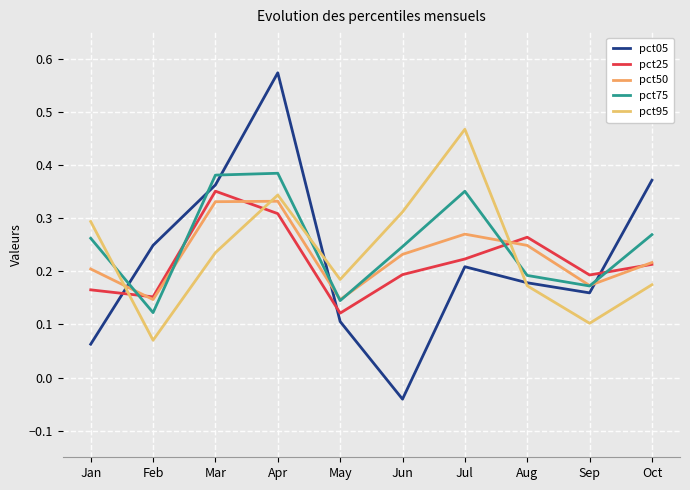

The pct25 series shows 0.3 at Apr. True or false?

True